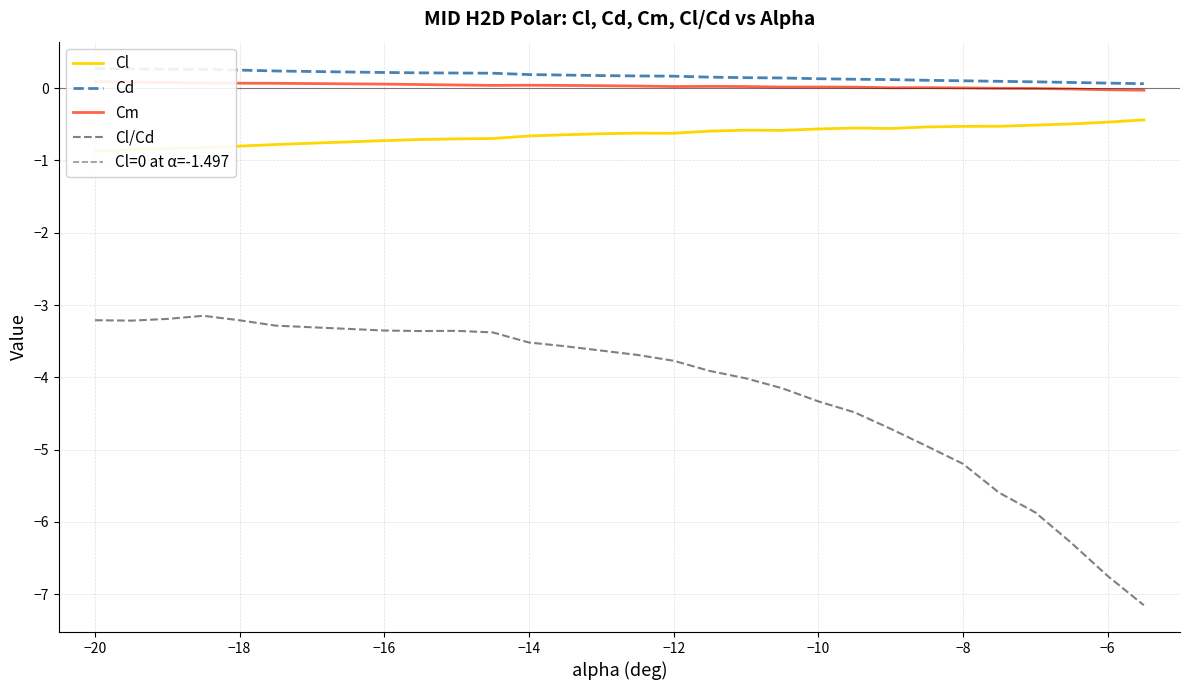

True or false: Cd and Cl cross at least once.

False